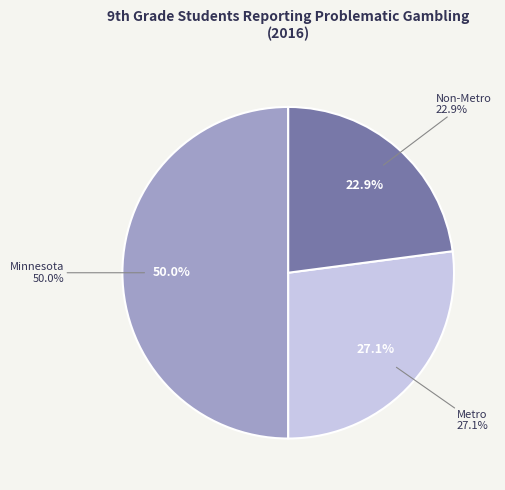

What is the ratio of the value at Non-Metro to the value at Minnesota?

0.5